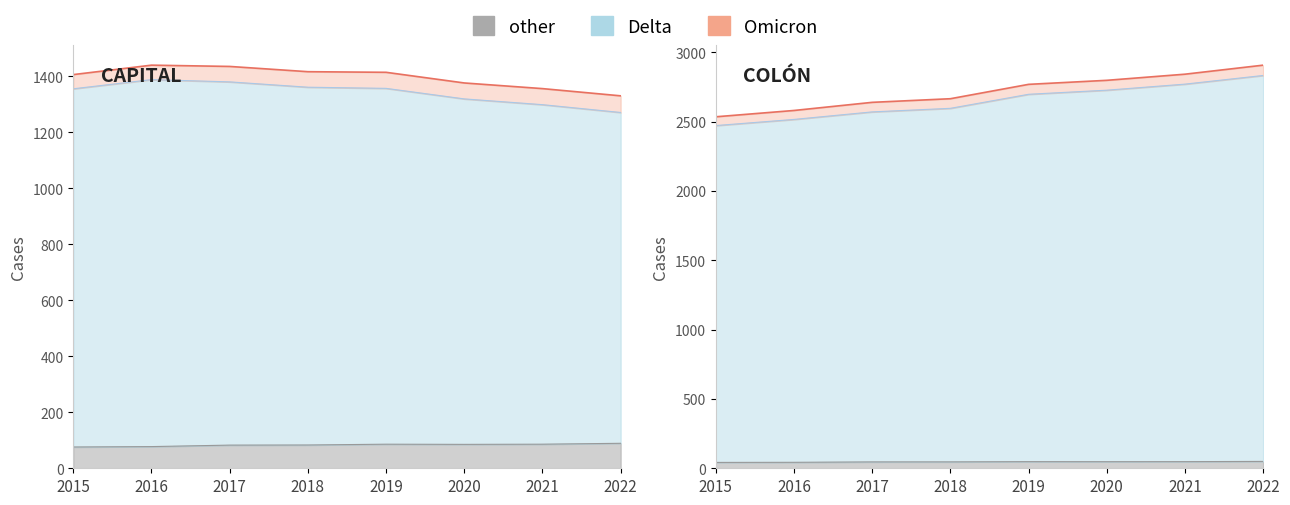

How many series are shown in this chart?

3